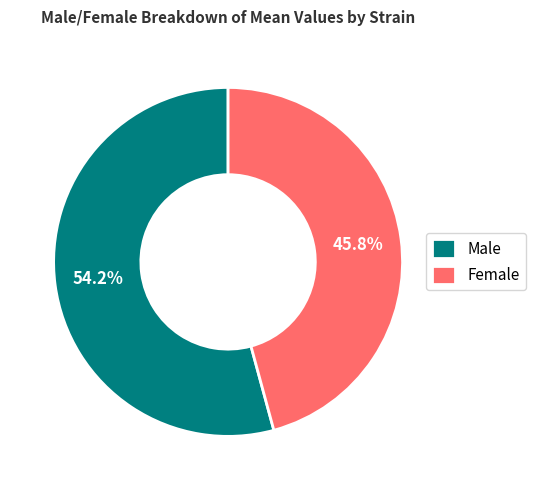

To the nearest percent, what is the difference between the largest and smallest slice percentages?

8%